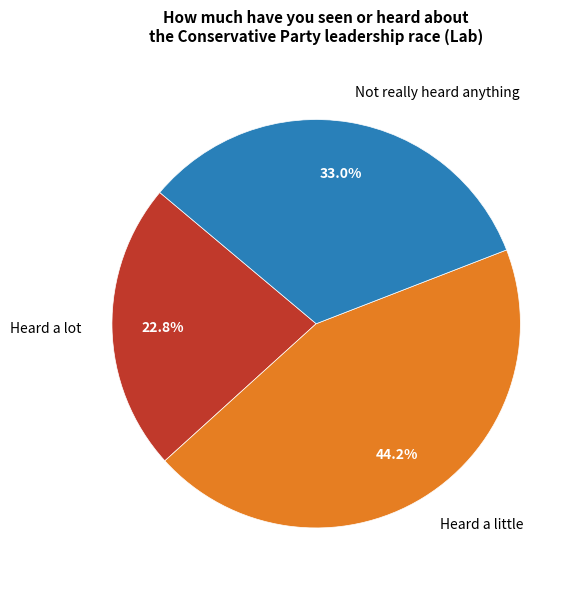

To the nearest percent, what is the difference between the largest and smallest slice percentages?

21%